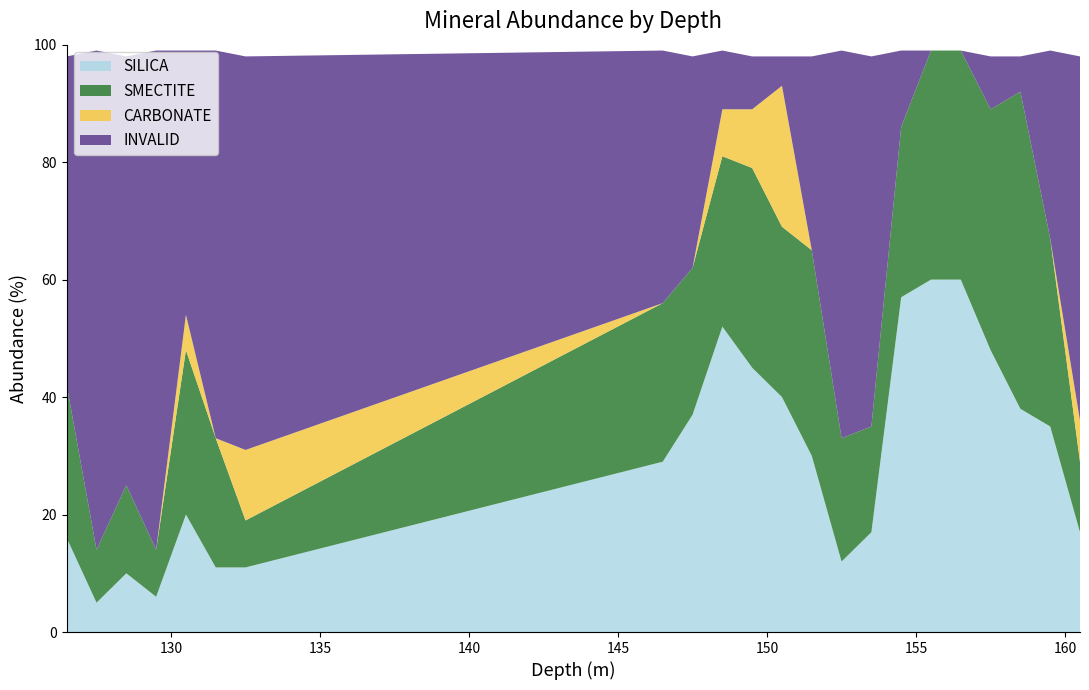

Reading left to right, extract all data points from this chart.

SILICA: 126.5=16	127.5=5	128.5=10	129.5=6	130.5=20	131.5=11	132.5=11	146.5=29	147.5=37	148.5=52	149.5=45	150.5=40	151.5=30	152.5=12	153.5=17	154.5=57	155.5=60	156.5=60	157.5=48	158.5=38	159.5=35	160.5=17
SMECTITE: 126.5=26	127.5=9	128.5=15	129.5=8	130.5=28	131.5=22	132.5=8	146.5=27	147.5=25	148.5=29	149.5=34	150.5=29	151.5=35	152.5=21	153.5=18	154.5=29	155.5=39	156.5=39	157.5=41	158.5=54	159.5=32	160.5=12
CARBONATE: 126.5=0	127.5=0	128.5=0	129.5=0	130.5=6	131.5=0	132.5=12	146.5=0	147.5=0	148.5=8	149.5=10	150.5=24	151.5=0	152.5=0	153.5=0	154.5=0	155.5=0	156.5=0	157.5=0	158.5=0	159.5=0	160.5=7
INVALID: 126.5=56	127.5=85	128.5=73	129.5=85	130.5=45	131.5=66	132.5=67	146.5=43	147.5=36	148.5=10	149.5=9	150.5=5	151.5=33	152.5=66	153.5=63	154.5=13	155.5=0	156.5=0	157.5=9	158.5=6	159.5=32	160.5=62